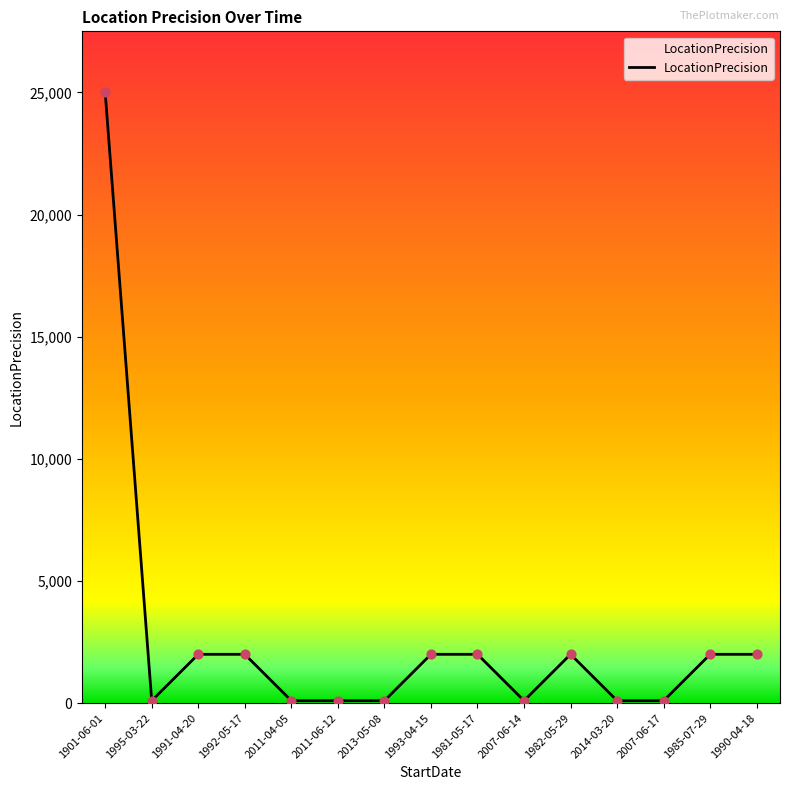

What is the change in value from 1901-06-01 to 1982-05-29?

-23000